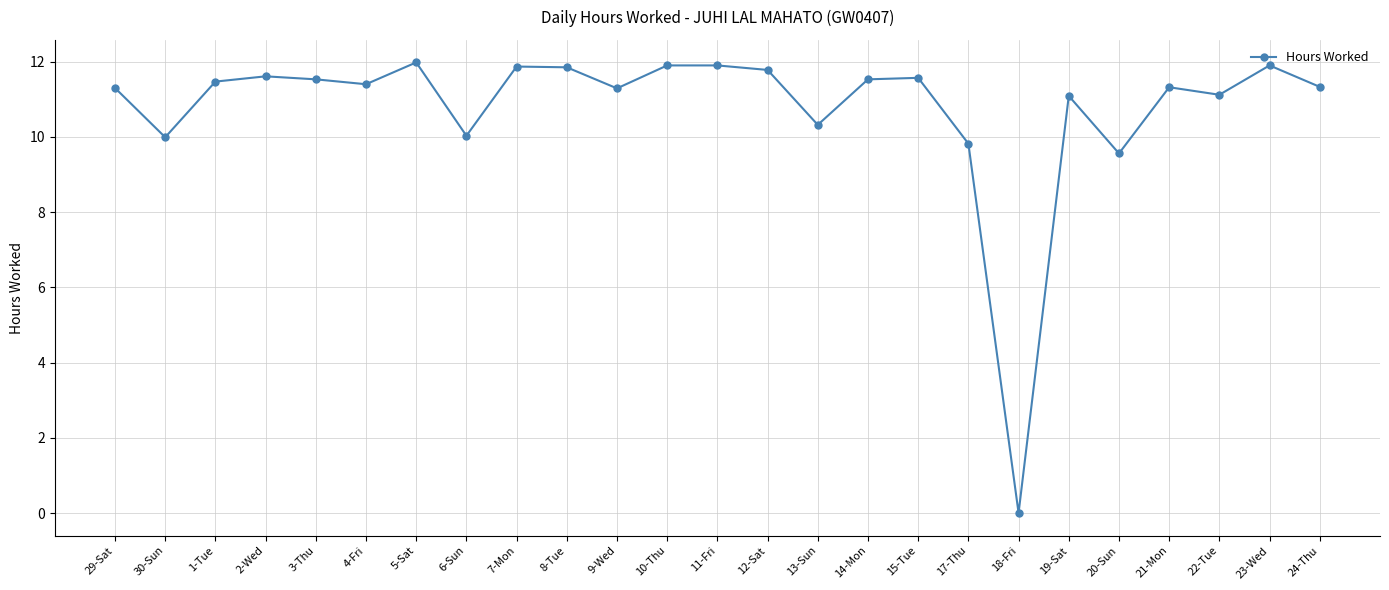

What is the difference between the maximum and minimum values?

12.0